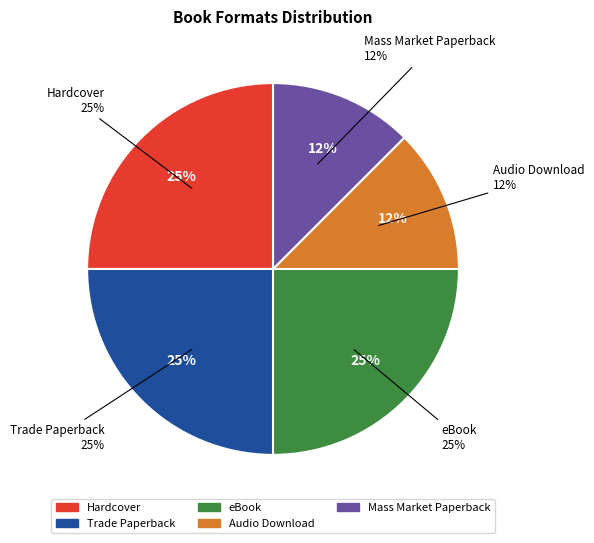

True or false: eBook accounts for 17% of the total.

False